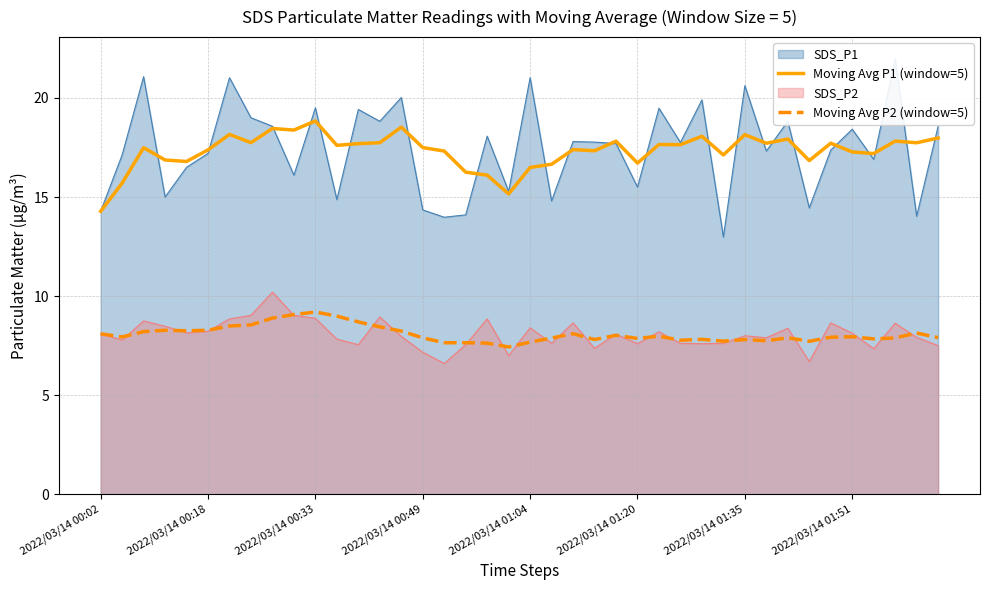

At how many categories does at least one series exceed 7?

40